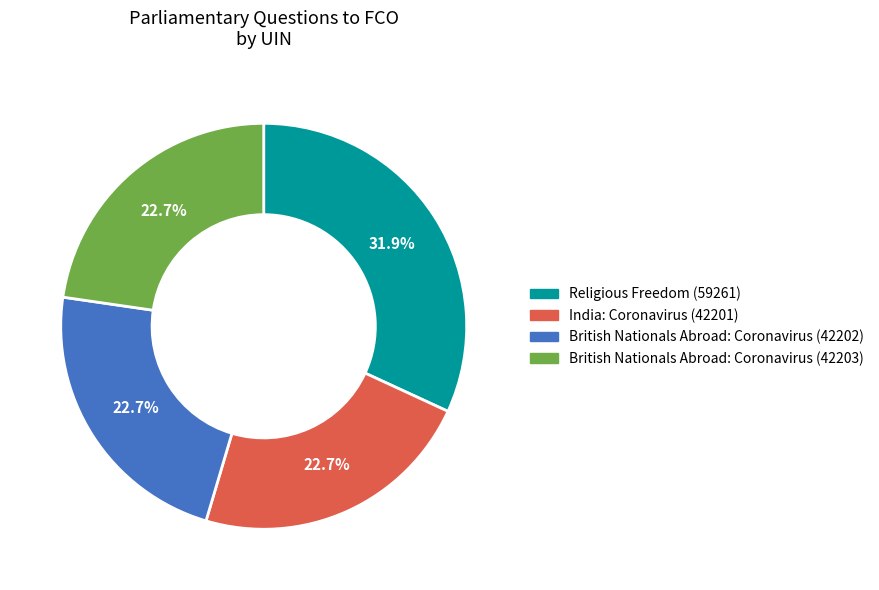

To the nearest percent, what is the combined percentage of British Nationals Abroad: Coronavirus (42203) and India: Coronavirus (42201)?

45%